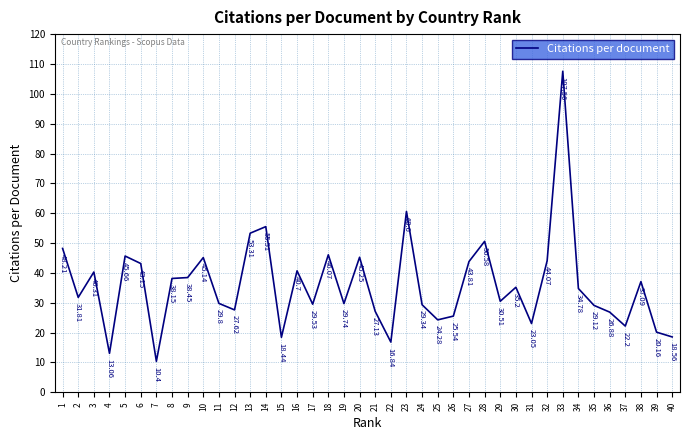

Between 12 and 25, which is larger?

12